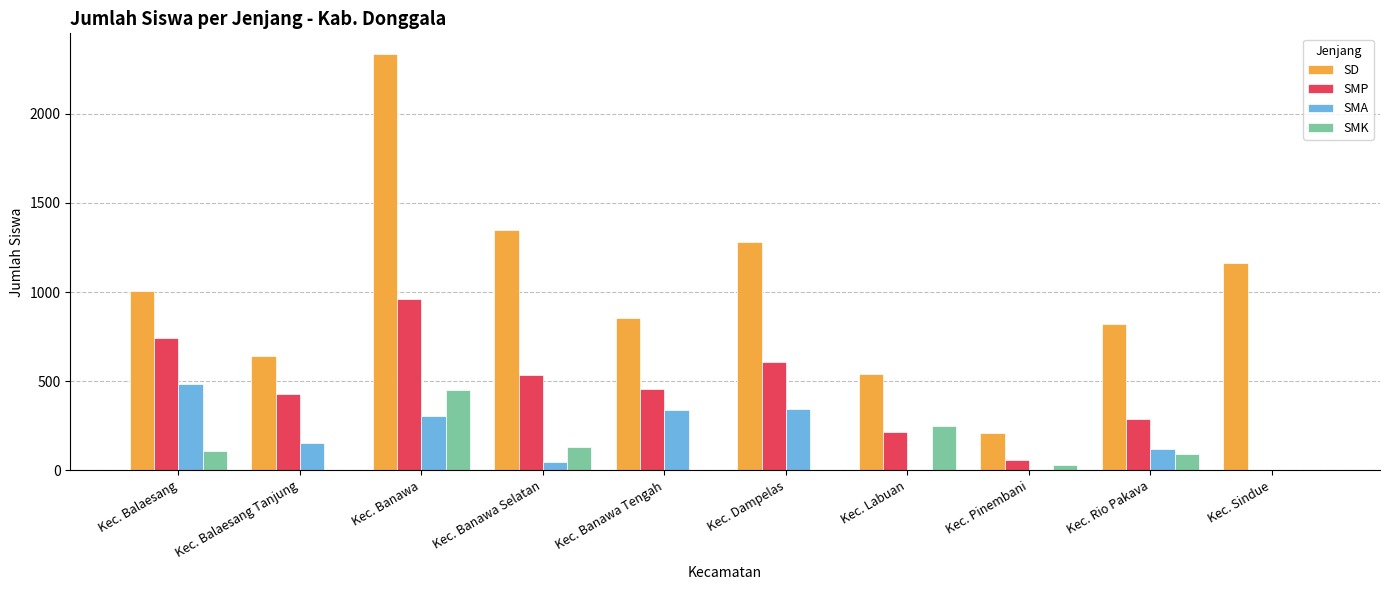

Read the SD value at Kec. Labuan.

539